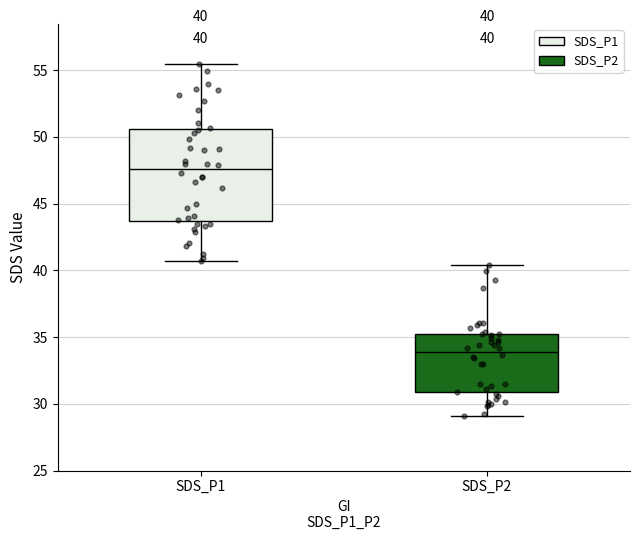

Which box's median line is the highest?

SDS_P1